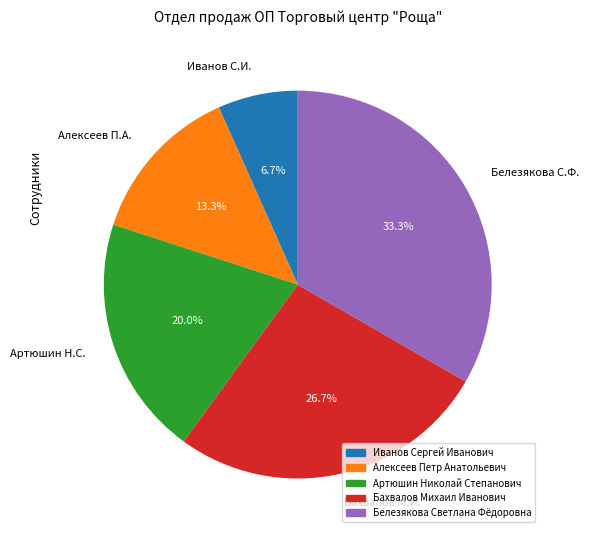

To the nearest percent, what is the average slice percentage?

20%